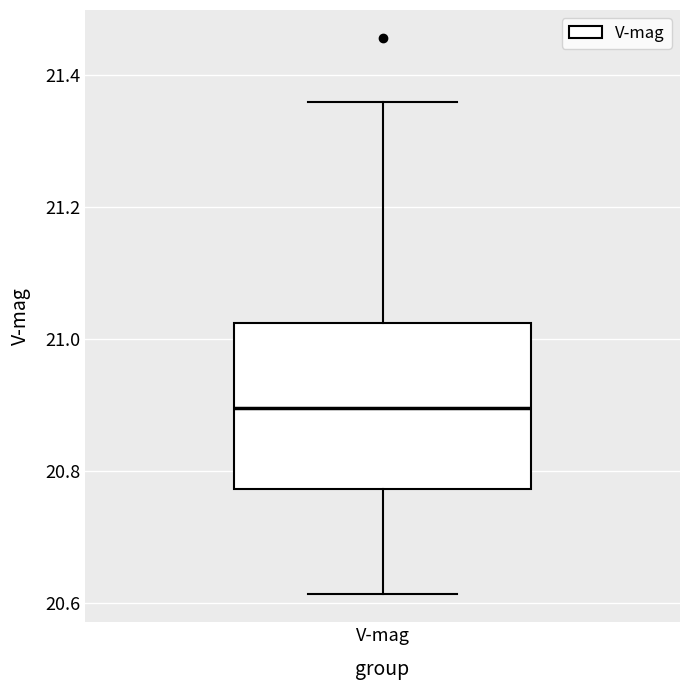

Where does the median line of the box for V-mag sit on the y-axis? The values are not printed on the chart, so give them approximately, as read against the axis.

20.90